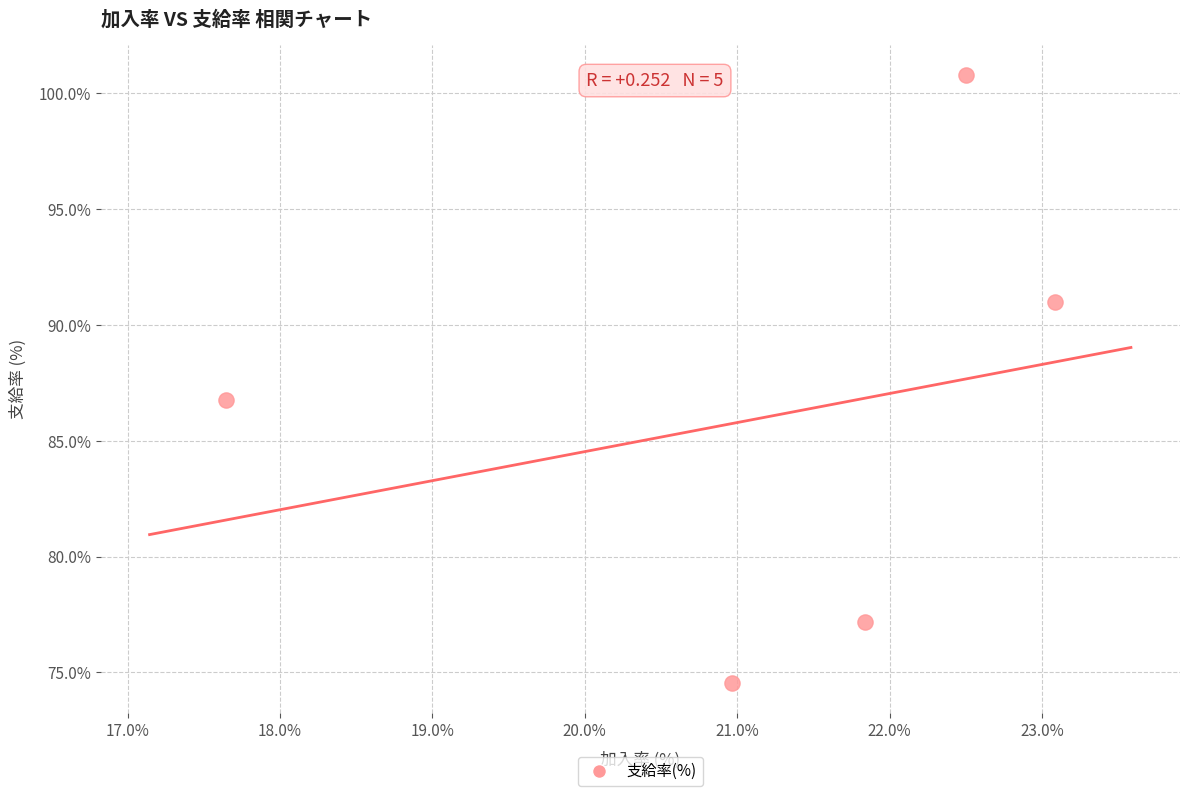

What is the average Y value?

86.0